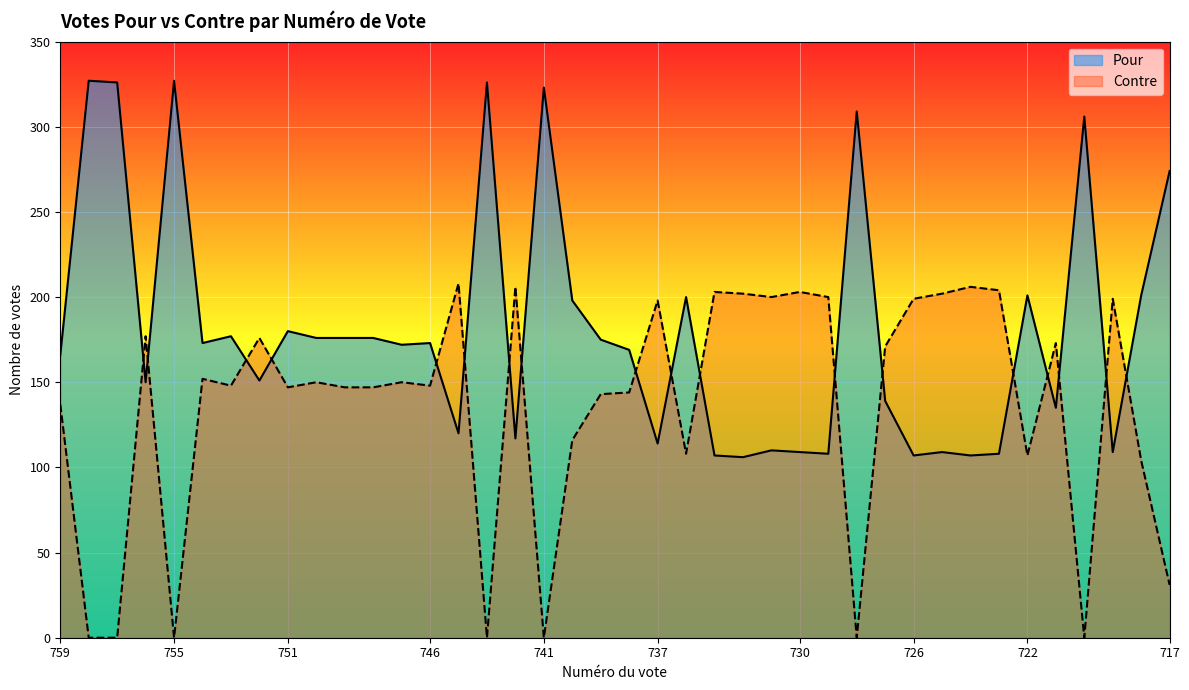

Which series has the largest total across all categories?

Pour